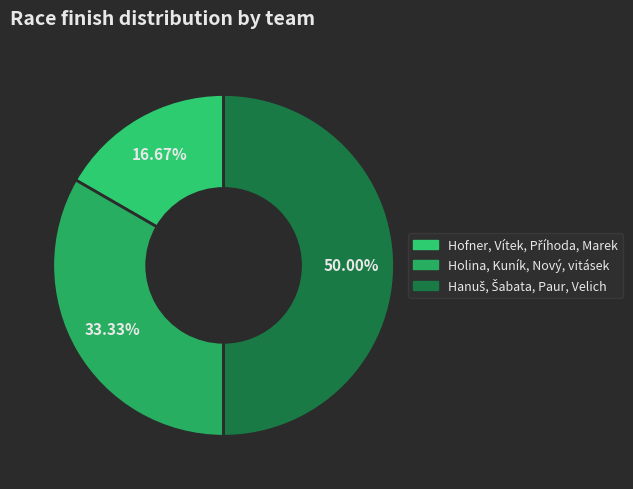

How many slices are in this pie chart?

3